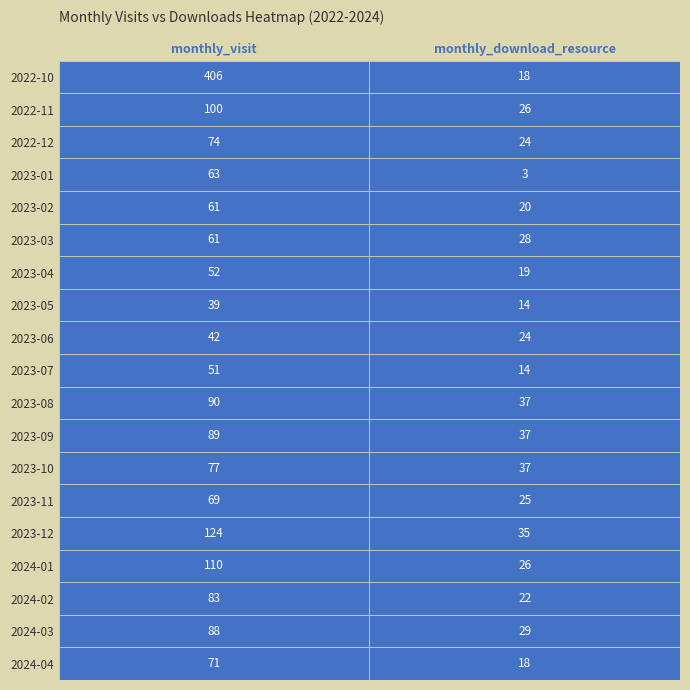

How many distinct data groups are displayed?

19